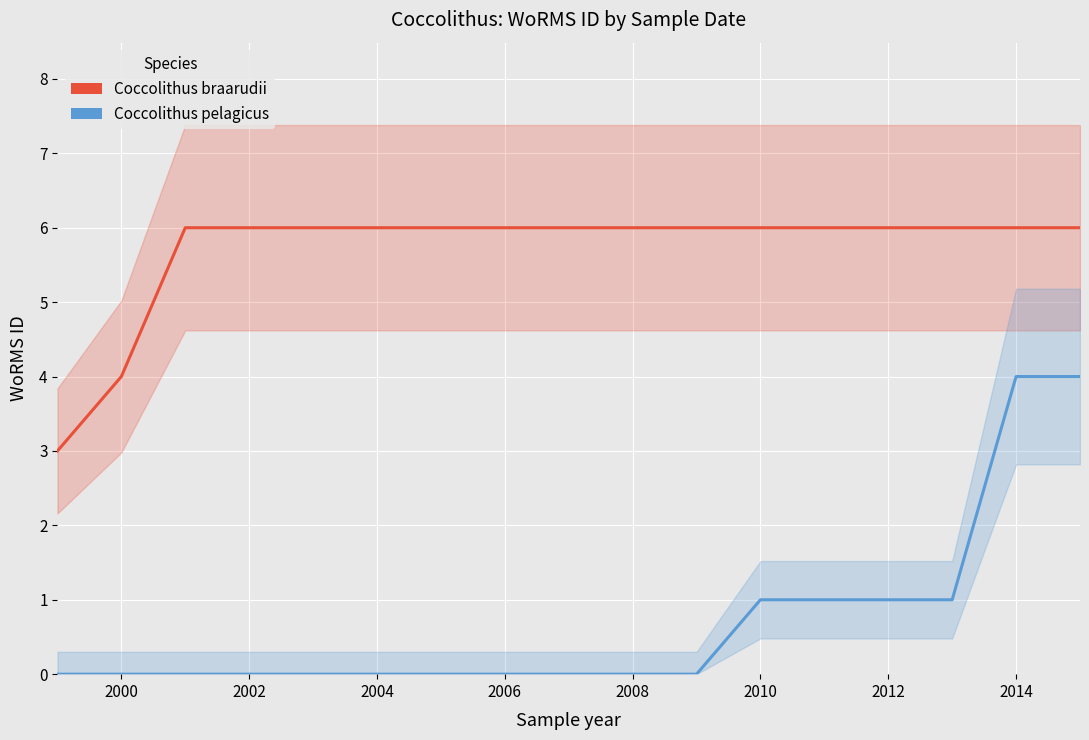

Reading left to right, list all the values displayed in this chart.

Coccolithus braarudii: 3	4	6	6	6	6	6	6	6	6	6	6	6	6	6	6	6
Coccolithus pelagicus: 0	0	0	0	0	0	0	0	0	0	0	1	1	1	1	4	4